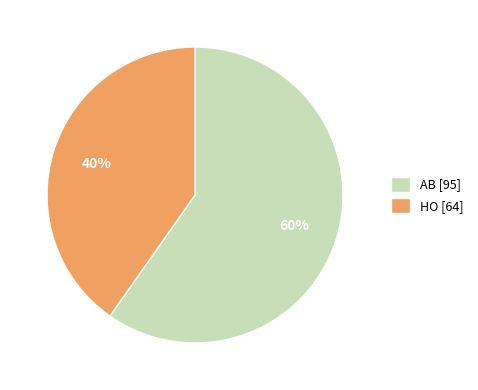

Approximately how many times larger is the value at AB [95] compared to HO [64]?

1.5